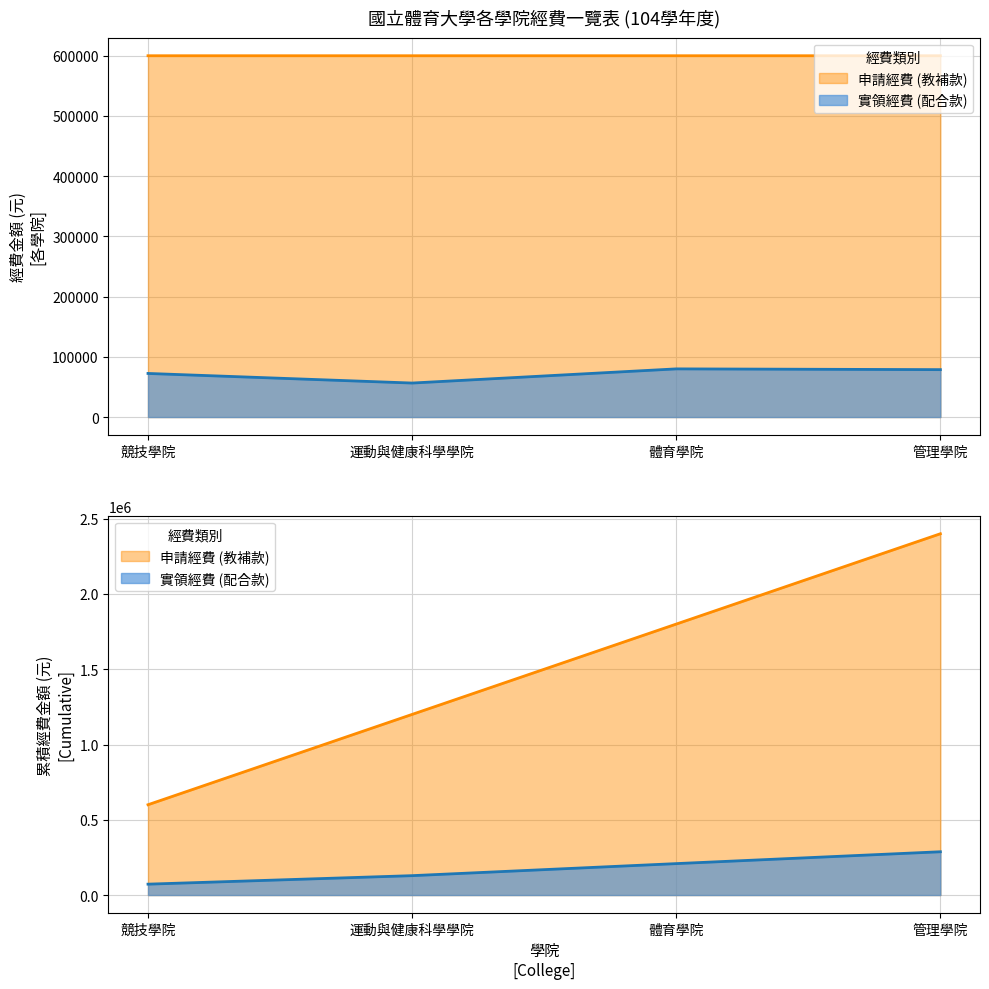

True or false: 申請經費 (教補款) has more than 0 points higher than both neighbors.

False